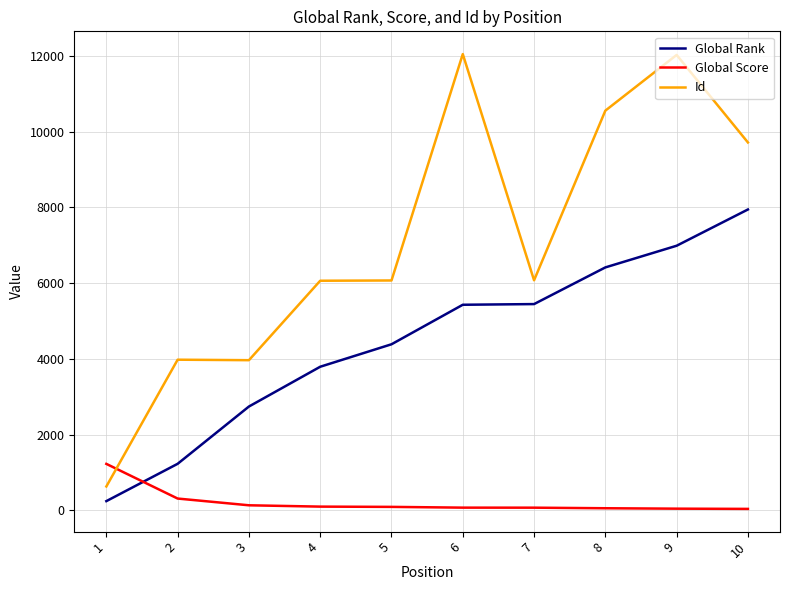

At which category is the sum across all series the highest?

9